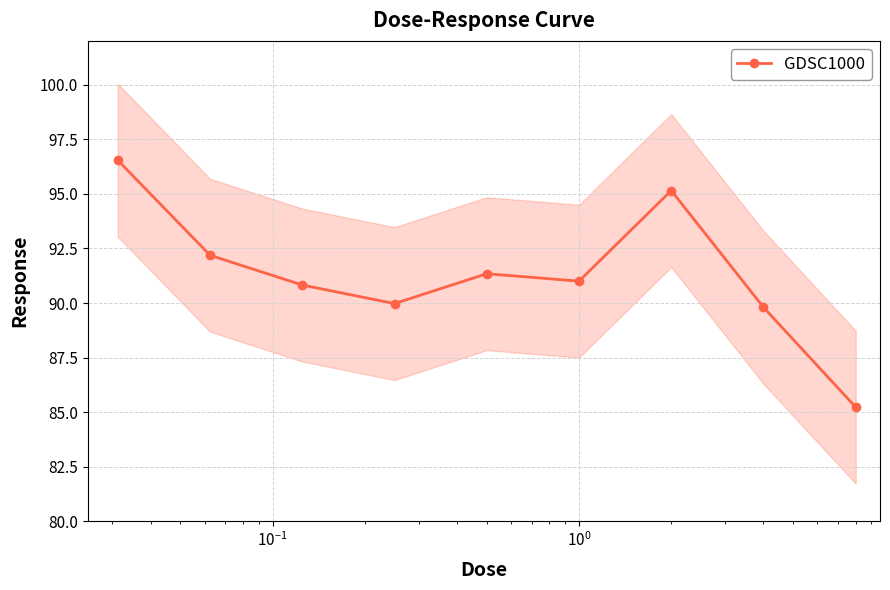

True or false: GDSC1000 has more than 0 interior local peaks.

True